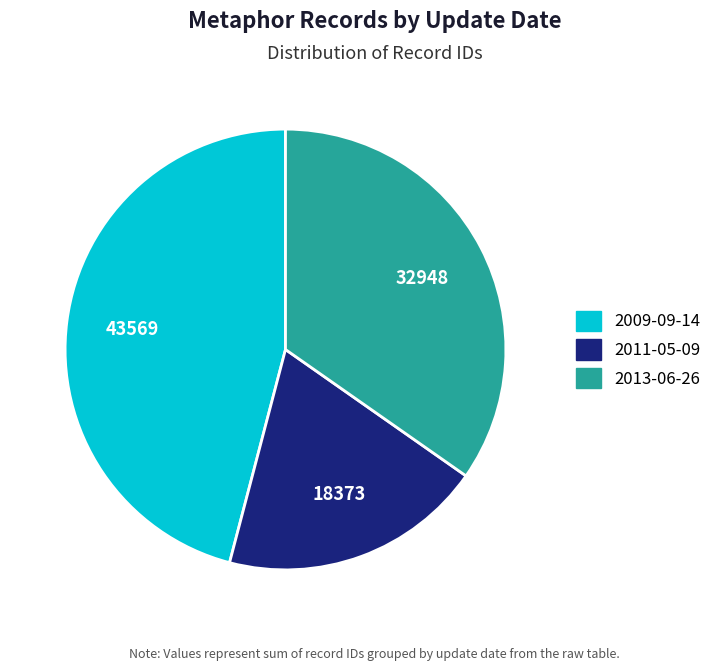

Does any single category account for the majority?

No